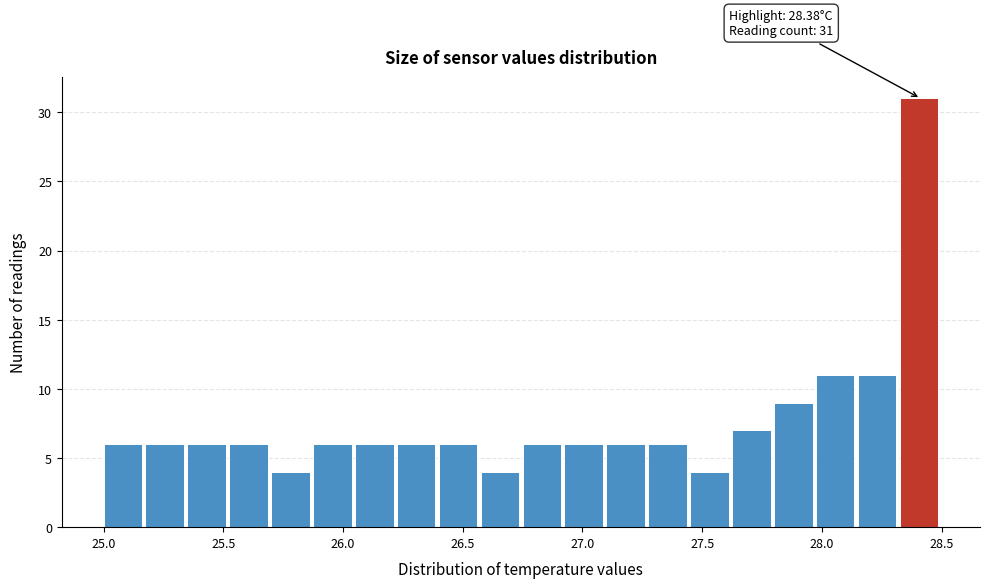

Around what value on the x-axis is the tallest bar? Give the approximate position of its centre, as read against the axis.

28.40